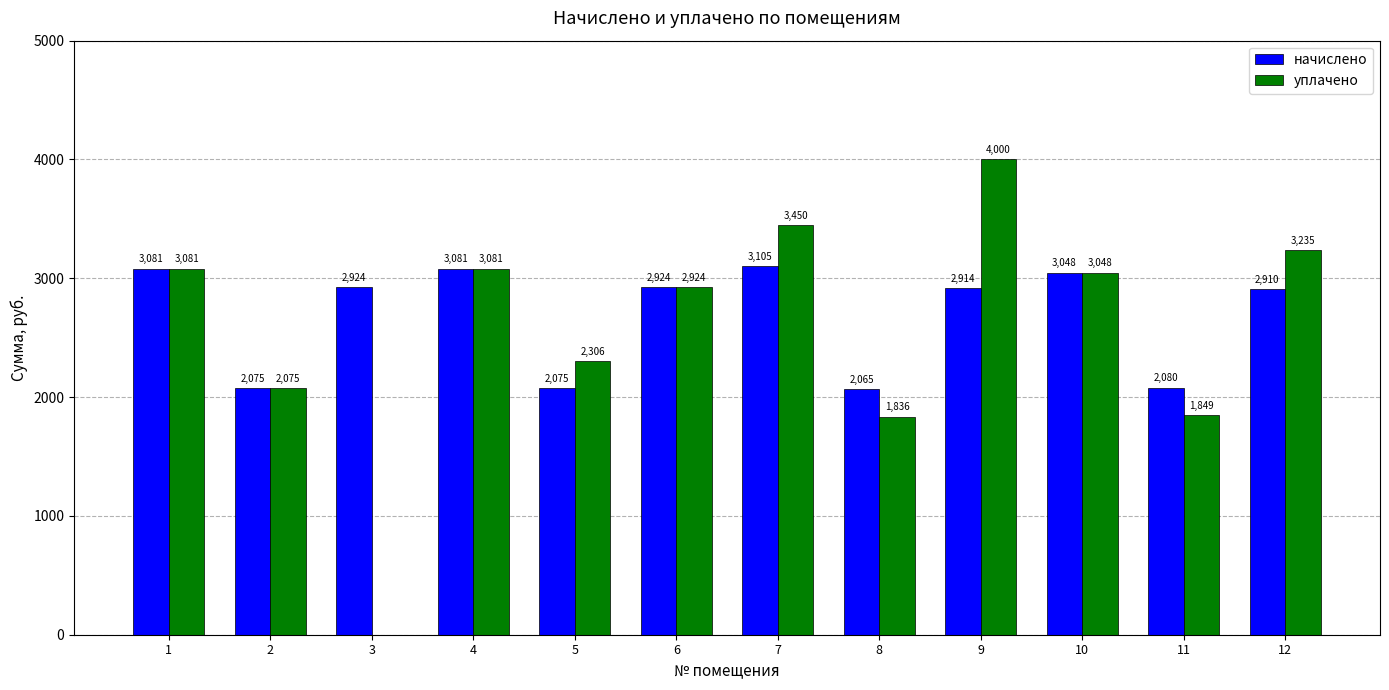

Which series changed the most between 7 and 10?

уплачено